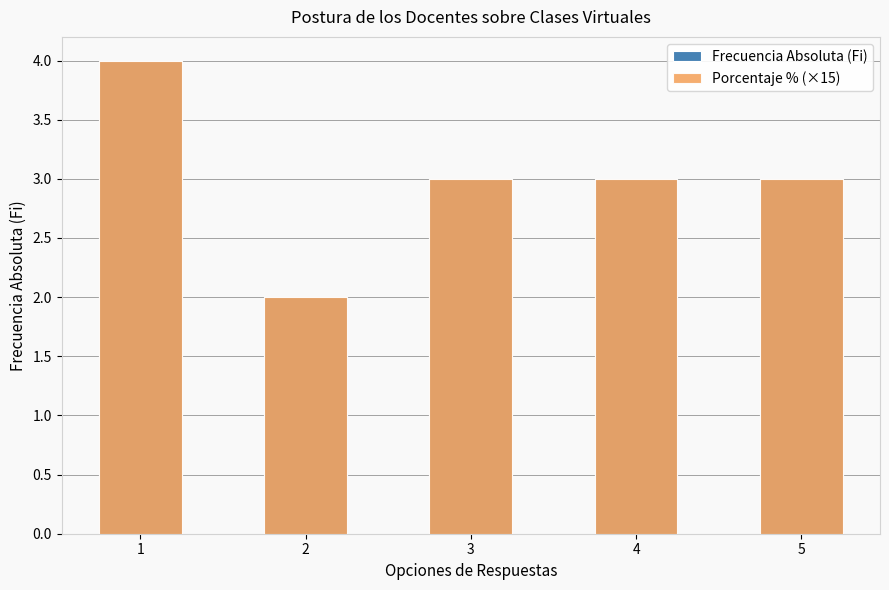

Is it true that Frecuencia Absoluta (Fi) equals 3 at 5?

True